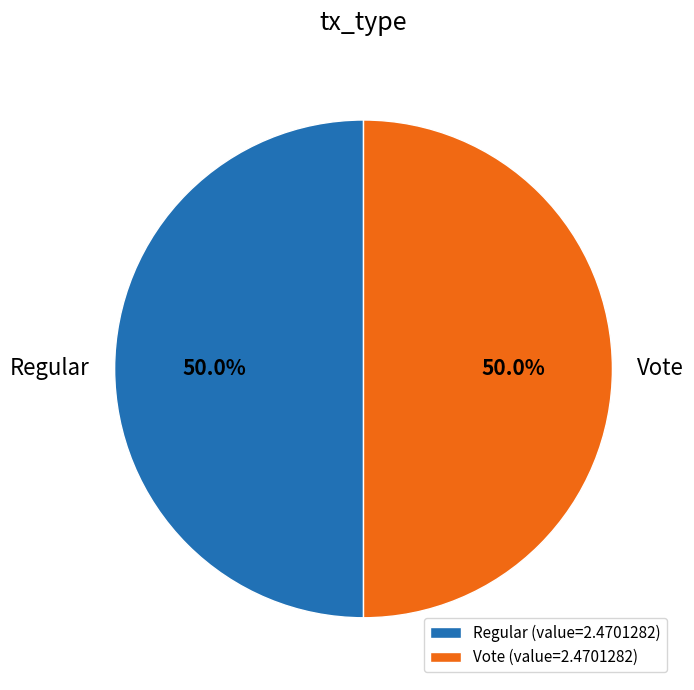

Is the sum of Vote and Regular greater than half?

Yes